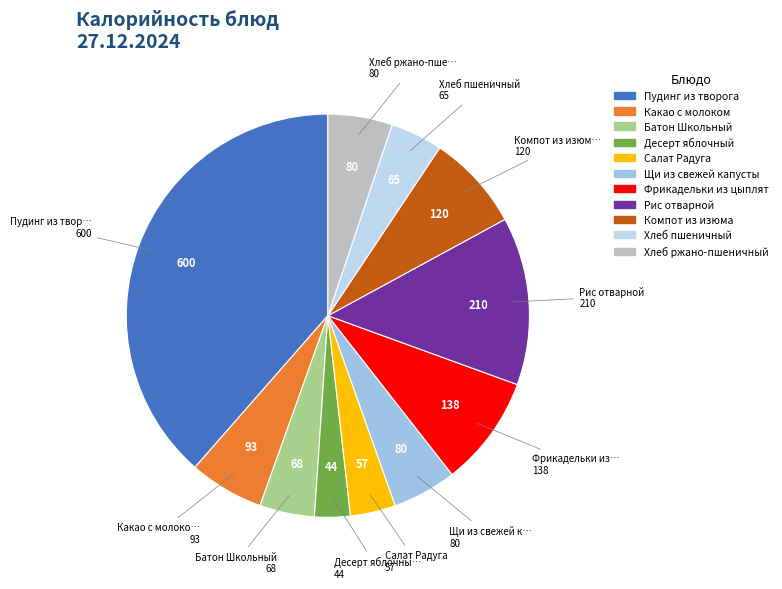

Is there a majority slice in this chart?

No